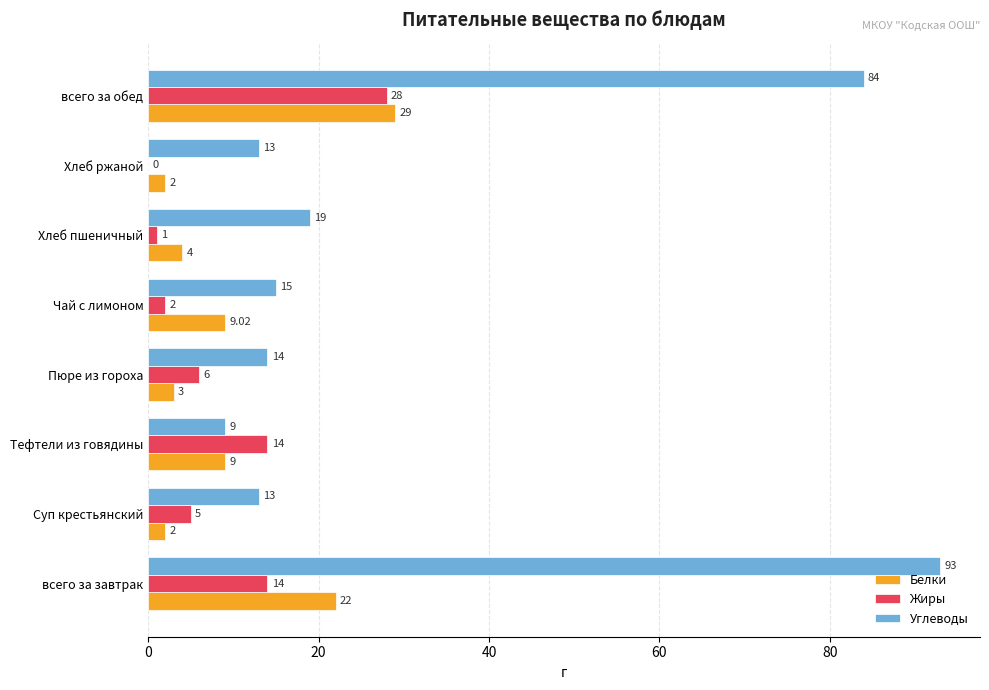

Which series has the largest total across all categories?

Углеводы